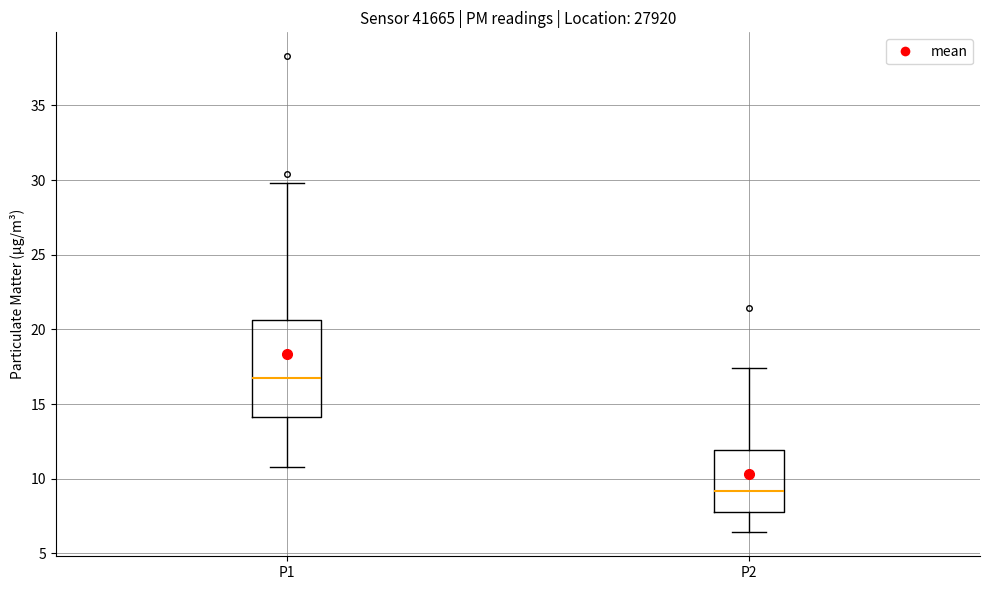

Reading left to right, read every box against the y-axis: the position of its median line, the range the box covers, and the ends of its whiskers. The values are not printed on the chart, so give them approximately, as read against the axis.

P1: median 17.0, box 14.0 to 20.5, whiskers 11.0 to 30.0
P2: median 9.0, box 8.0 to 12.0, whiskers 6.5 to 17.5